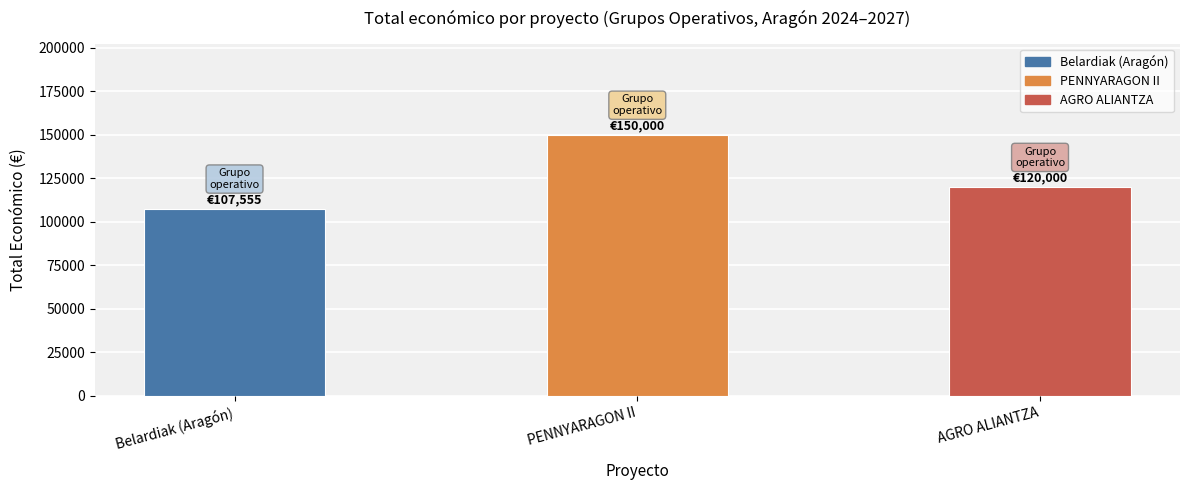

Which label corresponds to the smallest value in the chart?

Belardiak (Aragón)